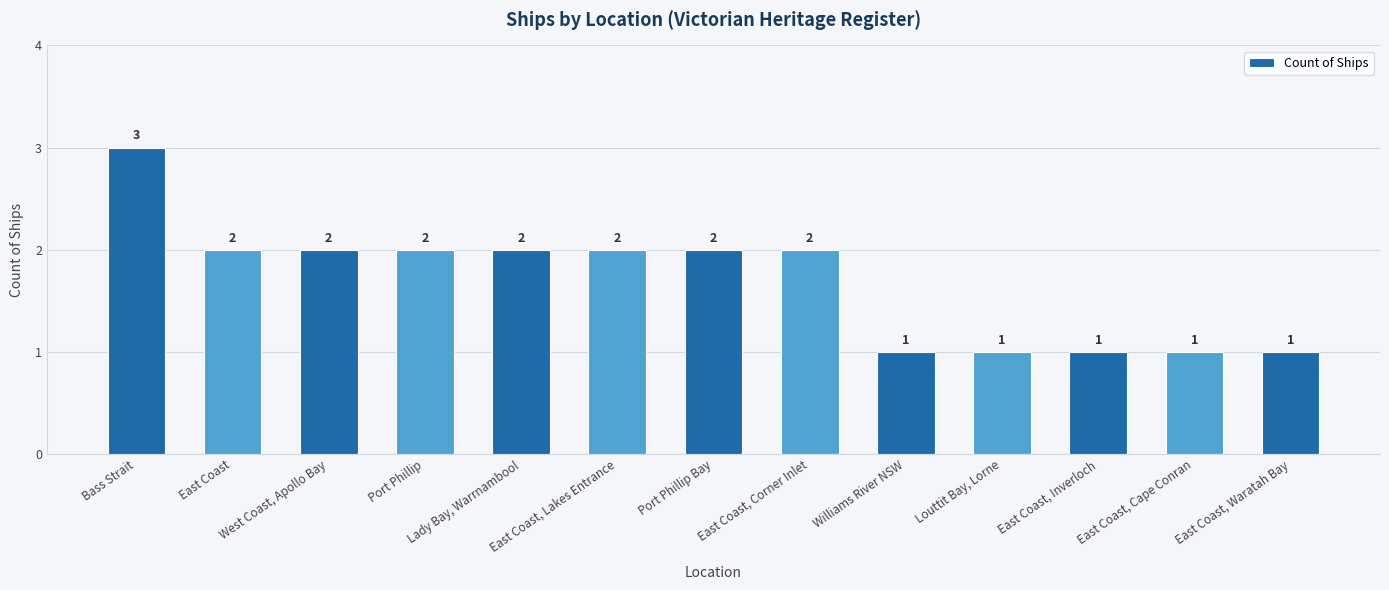

What is the smallest value displayed?

1